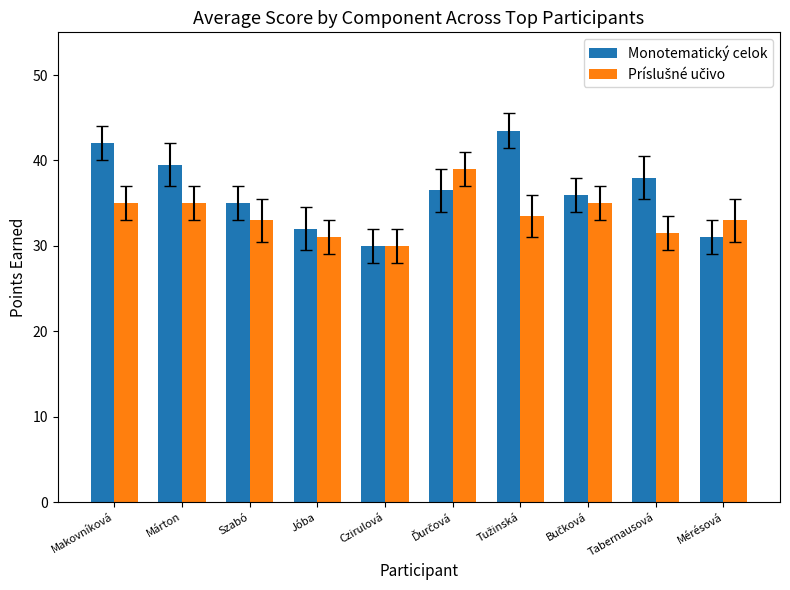

What is the total value across all series at Makovníková?

77.0